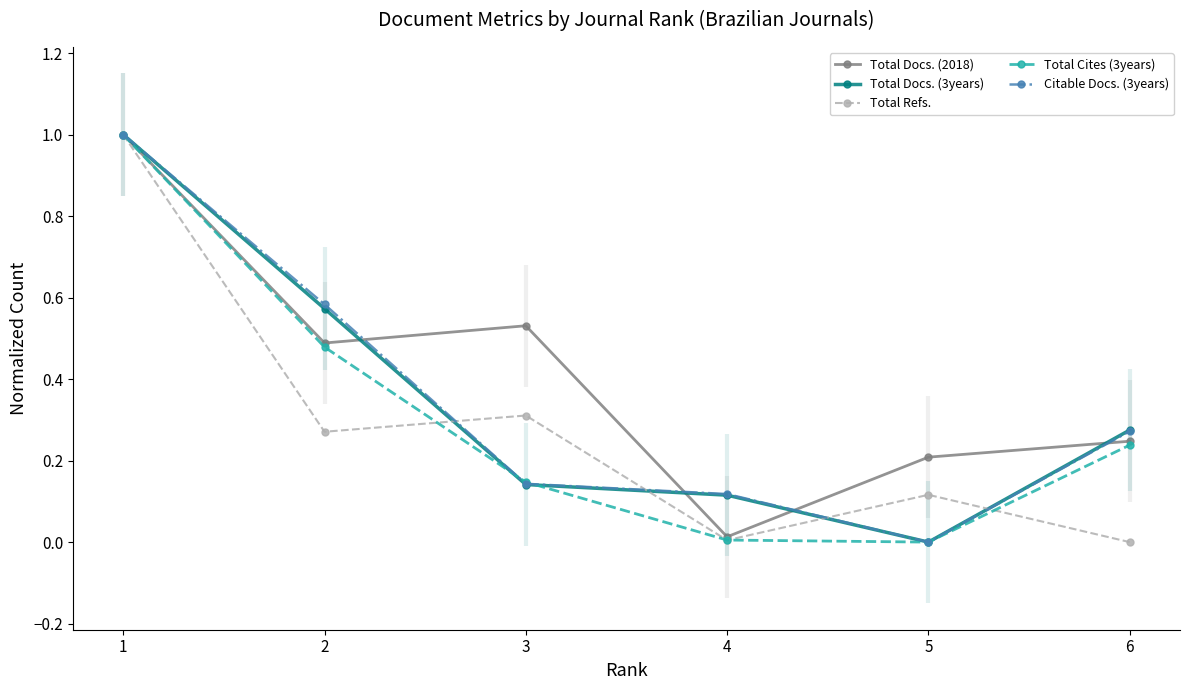

At which category does the chart reach its peak across all series?

1